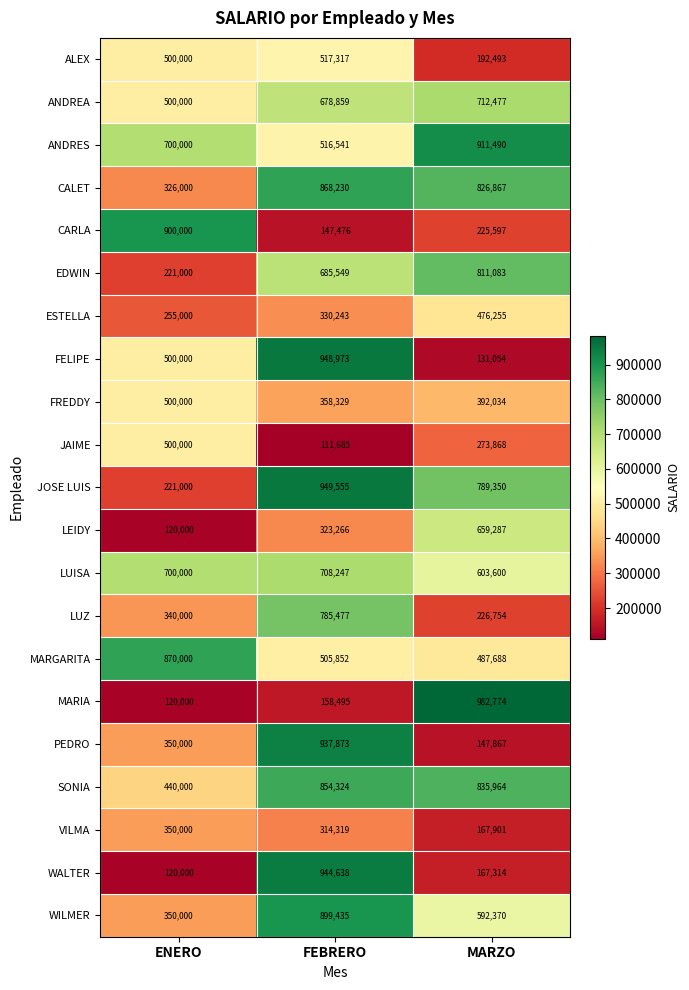

True or false: CARLA has a value of 225597 at MARZO.

True